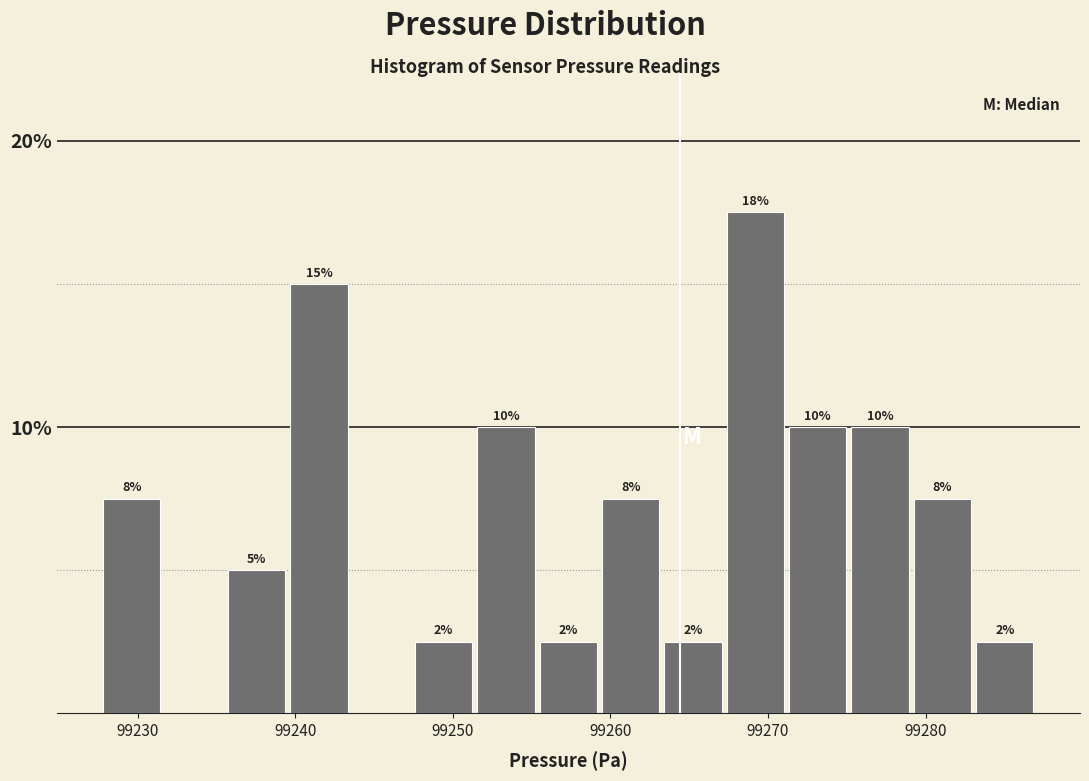

Around what value on the x-axis is the tallest bar? Give the approximate position of its centre, as read against the axis.

99269